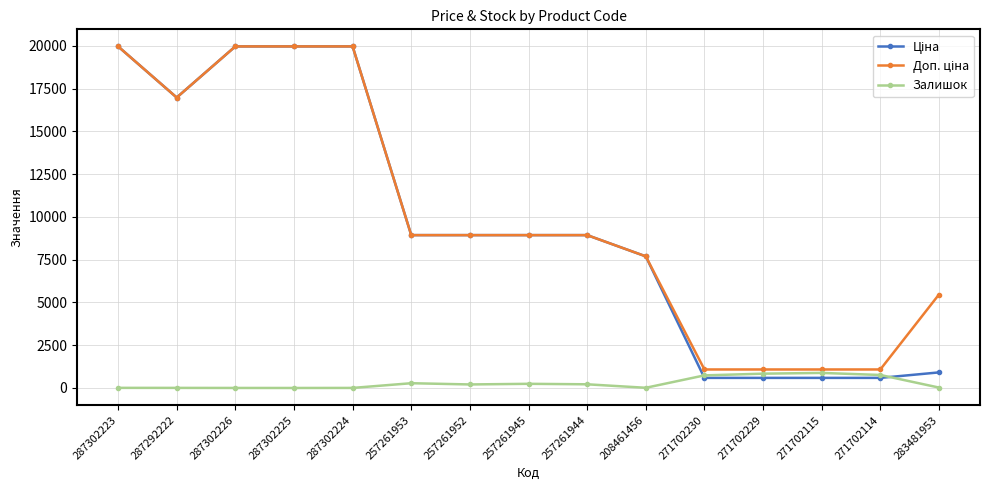

What is the spread (max minus min) of values at 271702230?

491.7